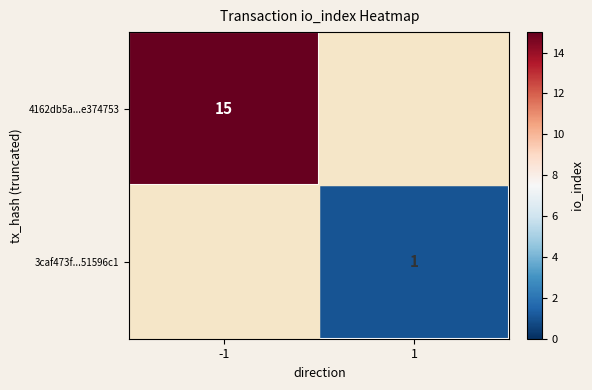

The 4162db5a...e374753 series shows 15 at -1. True or false?

True